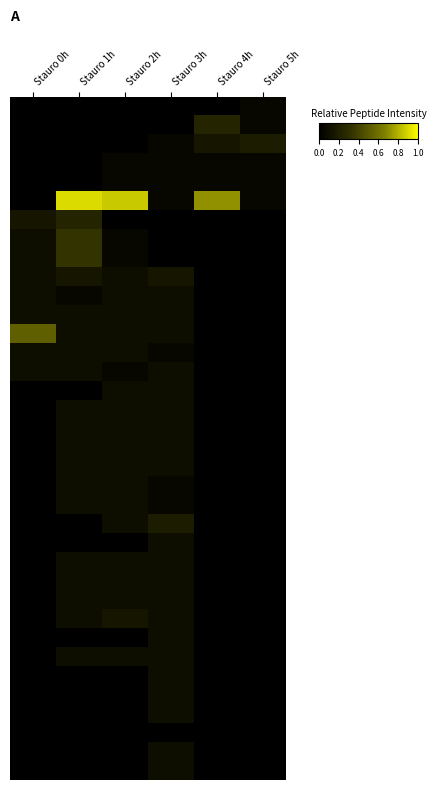

What is the total value across all series at Stauro 5h?

0.4